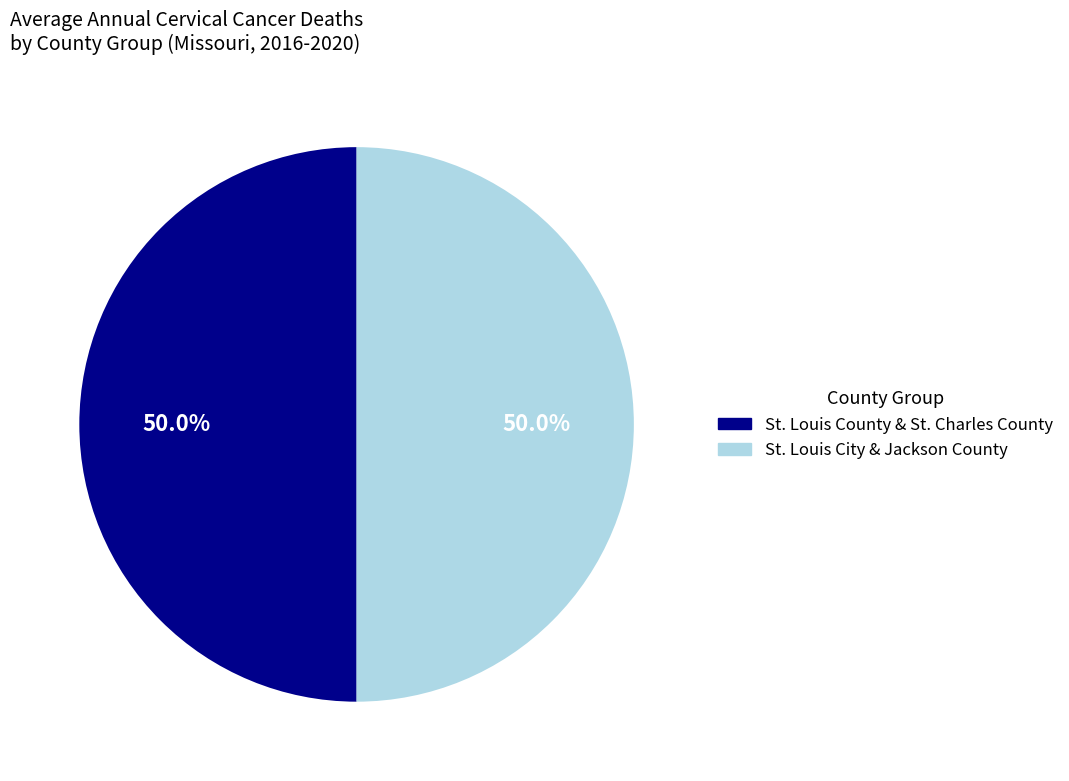

How many slices are in this pie chart?

2